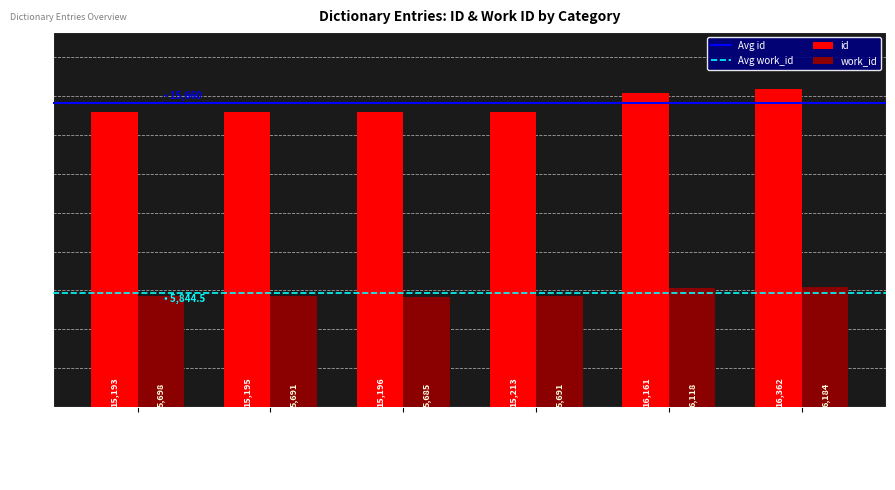

Which category has the highest value in the work_id series?

Impressions